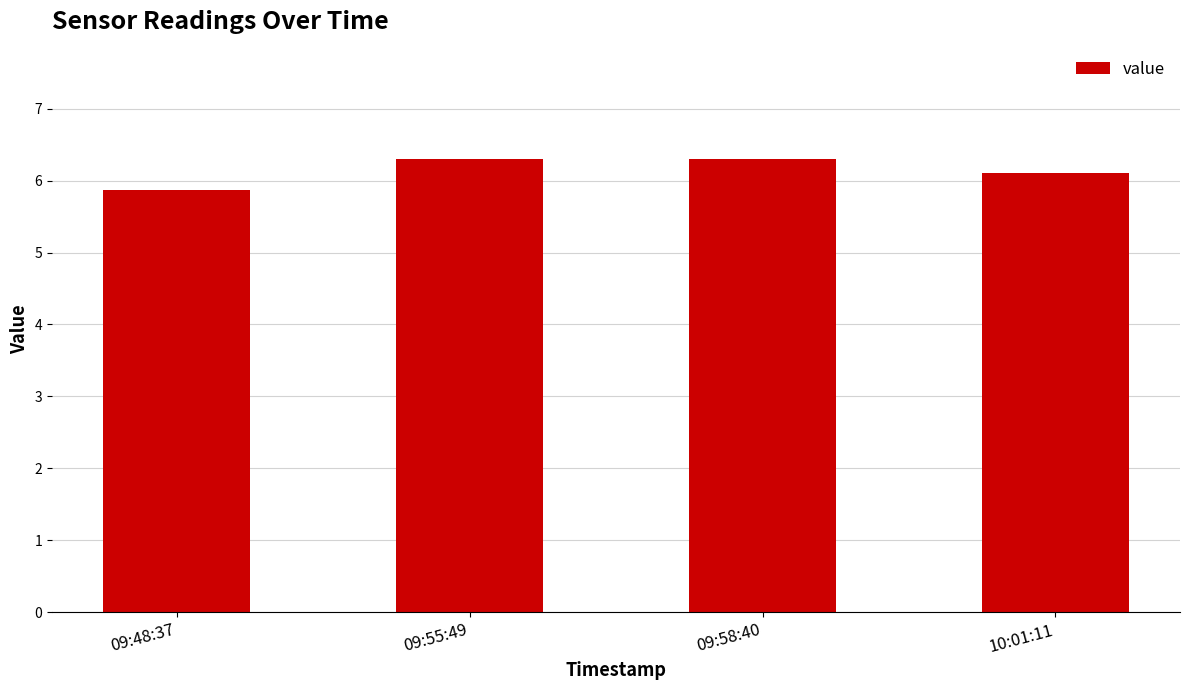

What is the change in value from 09:48:37 to 10:01:11?

+0.2